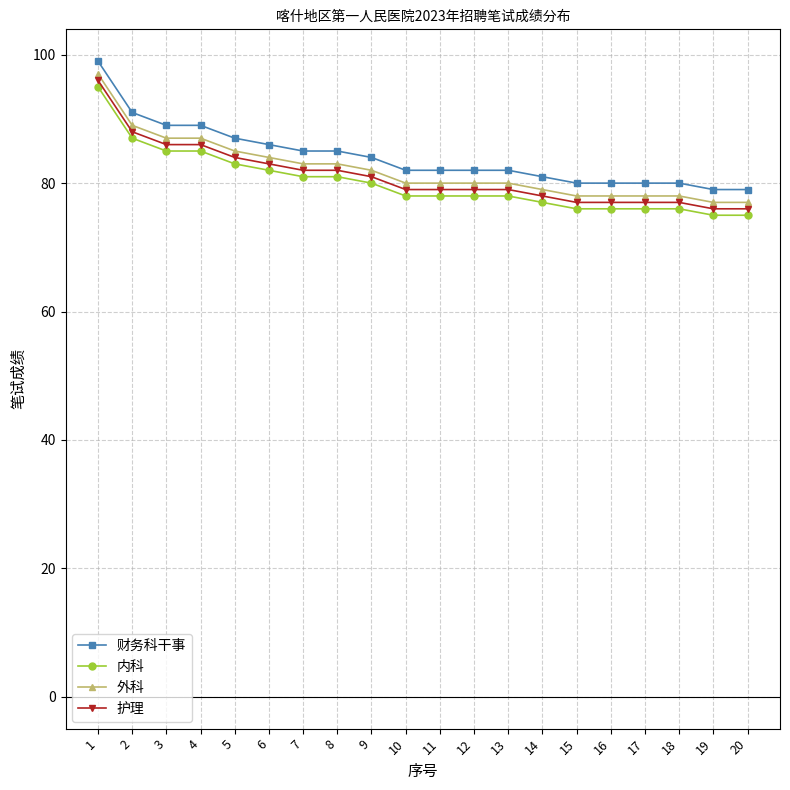

Rank the series by their maximum value, from lowest to highest.

内科, 护理, 外科, 财务科干事